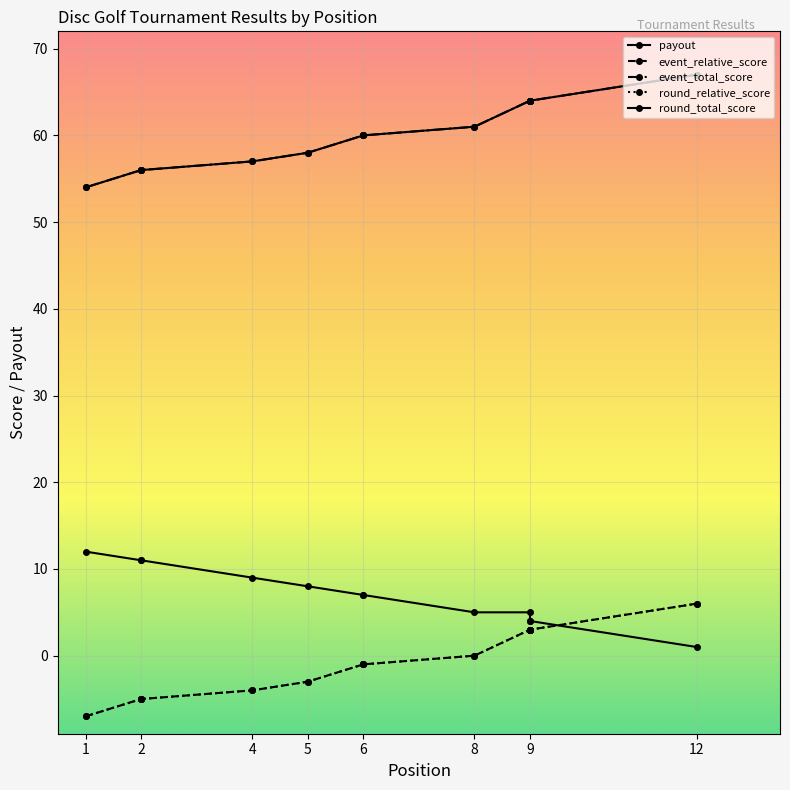

Reading left to right, extract all data points from this chart.

payout: 12	11	11	9	8	7	7	5	5	4	4	1
event_relative_score: -7	-5	-5	-4	-3	-1	-1	0	3	3	3	6
event_total_score: 54	56	56	57	58	60	60	61	64	64	64	67
round_relative_score: -7	-5	-5	-4	-3	-1	-1	0	3	3	3	6
round_total_score: 54	56	56	57	58	60	60	61	64	64	64	67